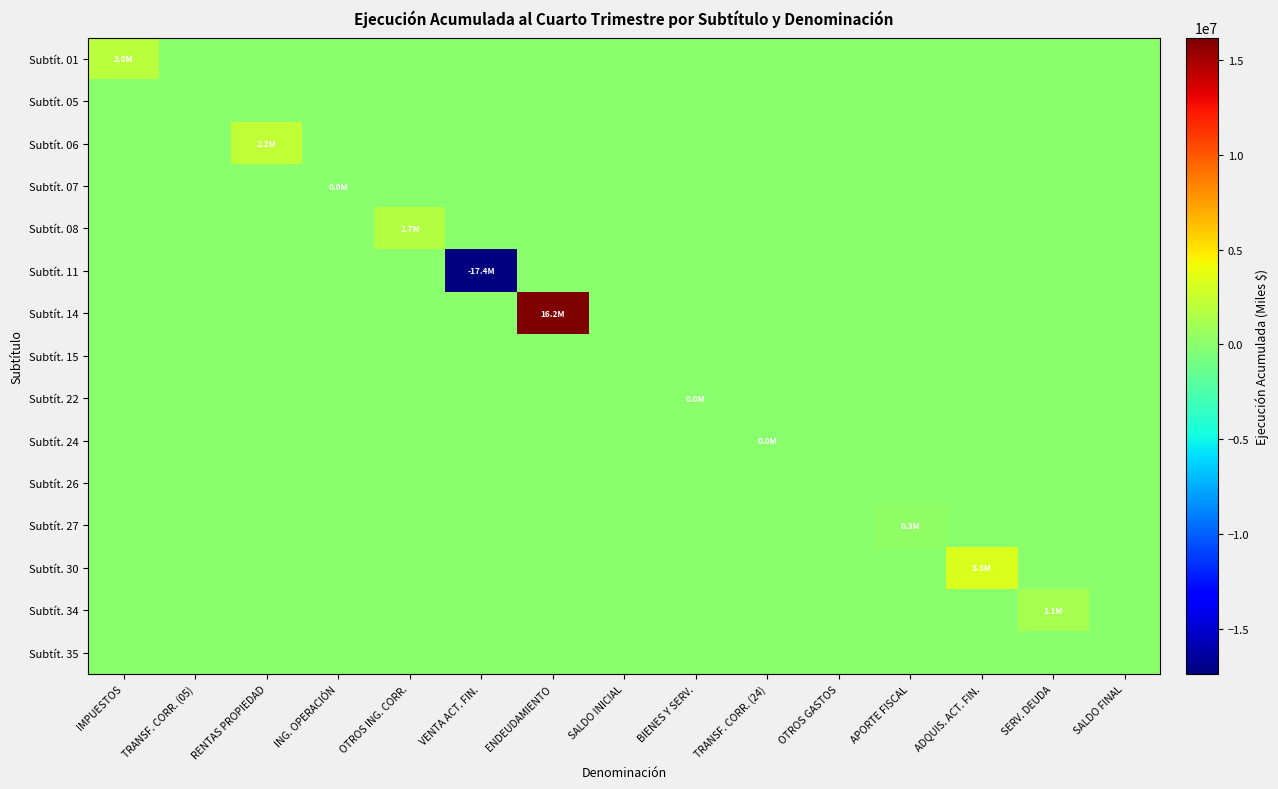

Between ADQUIS. ACT. FIN. and VENTA ACT. FIN., which is larger?

ADQUIS. ACT. FIN.